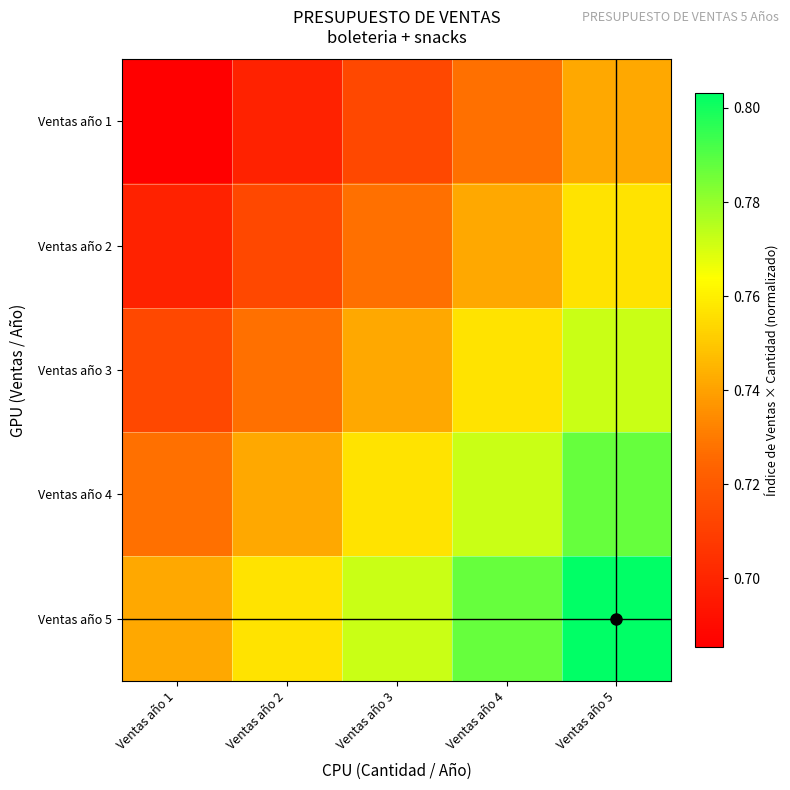

Reading left to right, list all the values displayed in this chart.

Ventas año 1: Ventas año 1=0.7	Ventas año 2=0.7	Ventas año 3=0.7	Ventas año 4=0.7	Ventas año 5=0.7
Ventas año 2: Ventas año 1=0.7	Ventas año 2=0.7	Ventas año 3=0.7	Ventas año 4=0.7	Ventas año 5=0.8
Ventas año 3: Ventas año 1=0.7	Ventas año 2=0.7	Ventas año 3=0.7	Ventas año 4=0.8	Ventas año 5=0.8
Ventas año 4: Ventas año 1=0.7	Ventas año 2=0.7	Ventas año 3=0.8	Ventas año 4=0.8	Ventas año 5=0.8
Ventas año 5: Ventas año 1=0.7	Ventas año 2=0.8	Ventas año 3=0.8	Ventas año 4=0.8	Ventas año 5=0.8